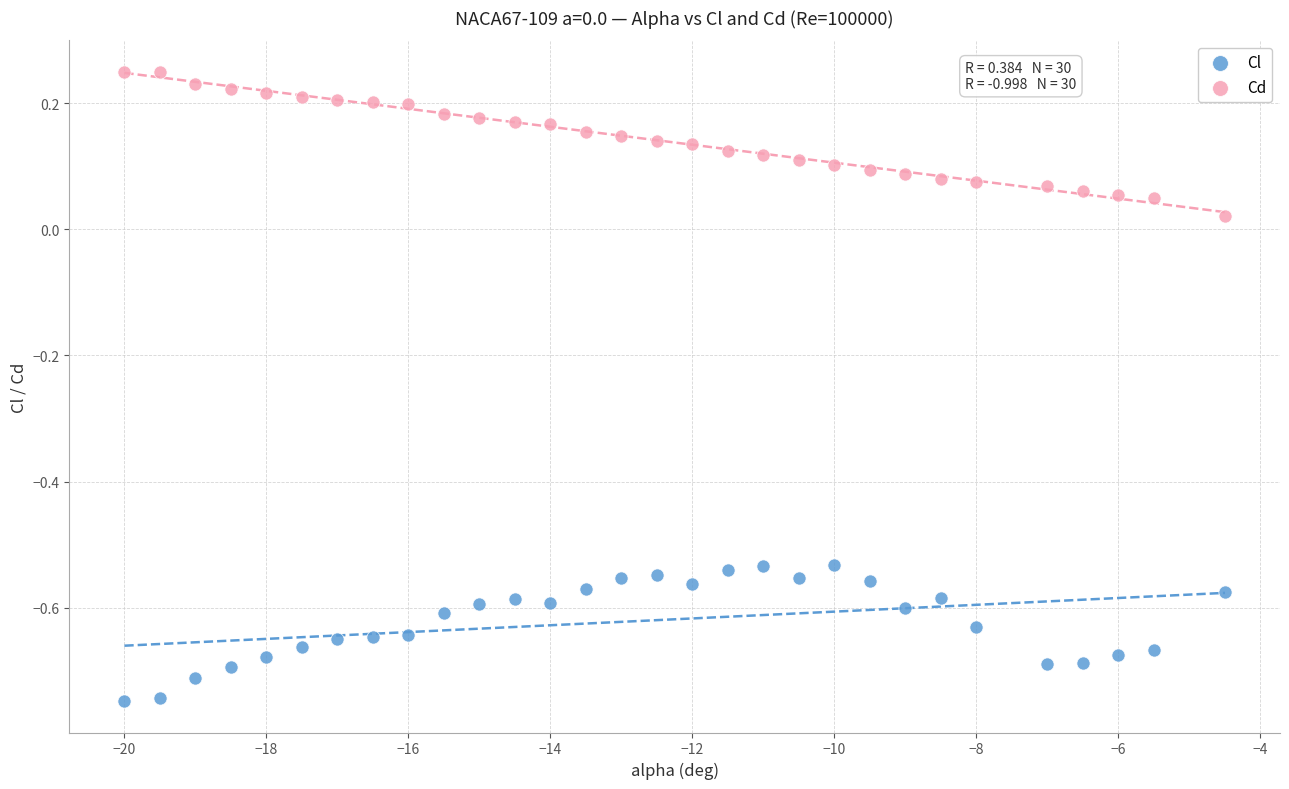

Which series reaches the maximum Y coordinate?

Cd